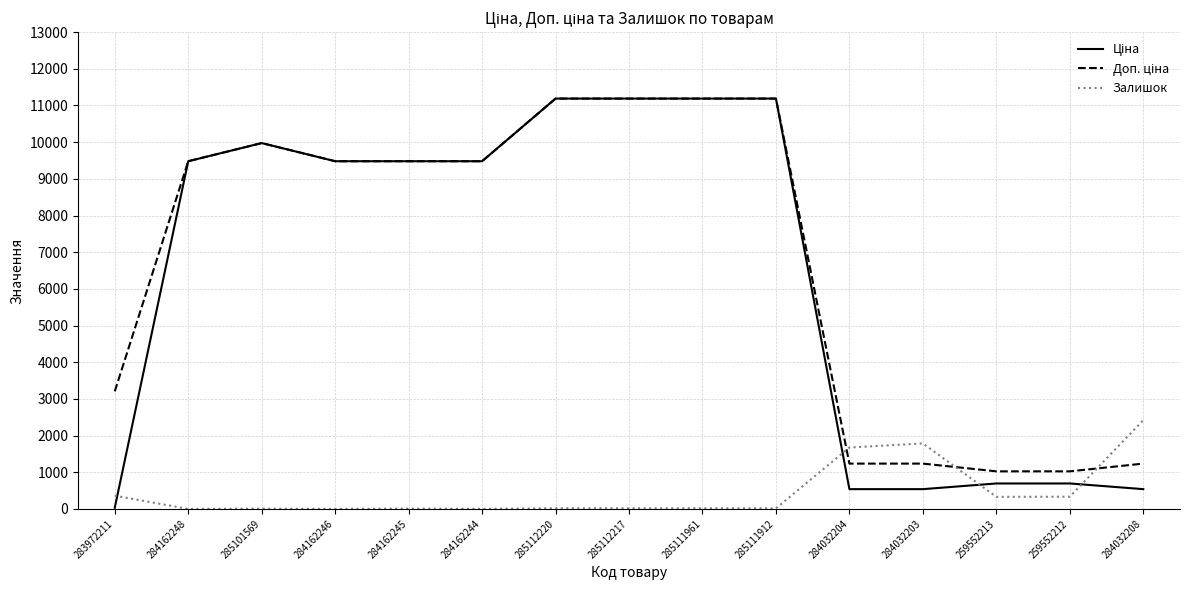

At how many categories does at least one series exceed 10111?

4